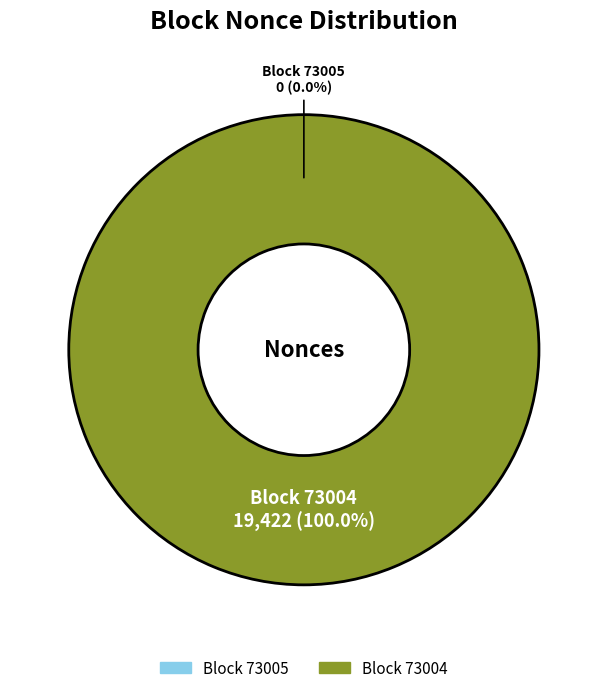

To the nearest percent, what is the combined percentage of 73005 and 73004?

100%